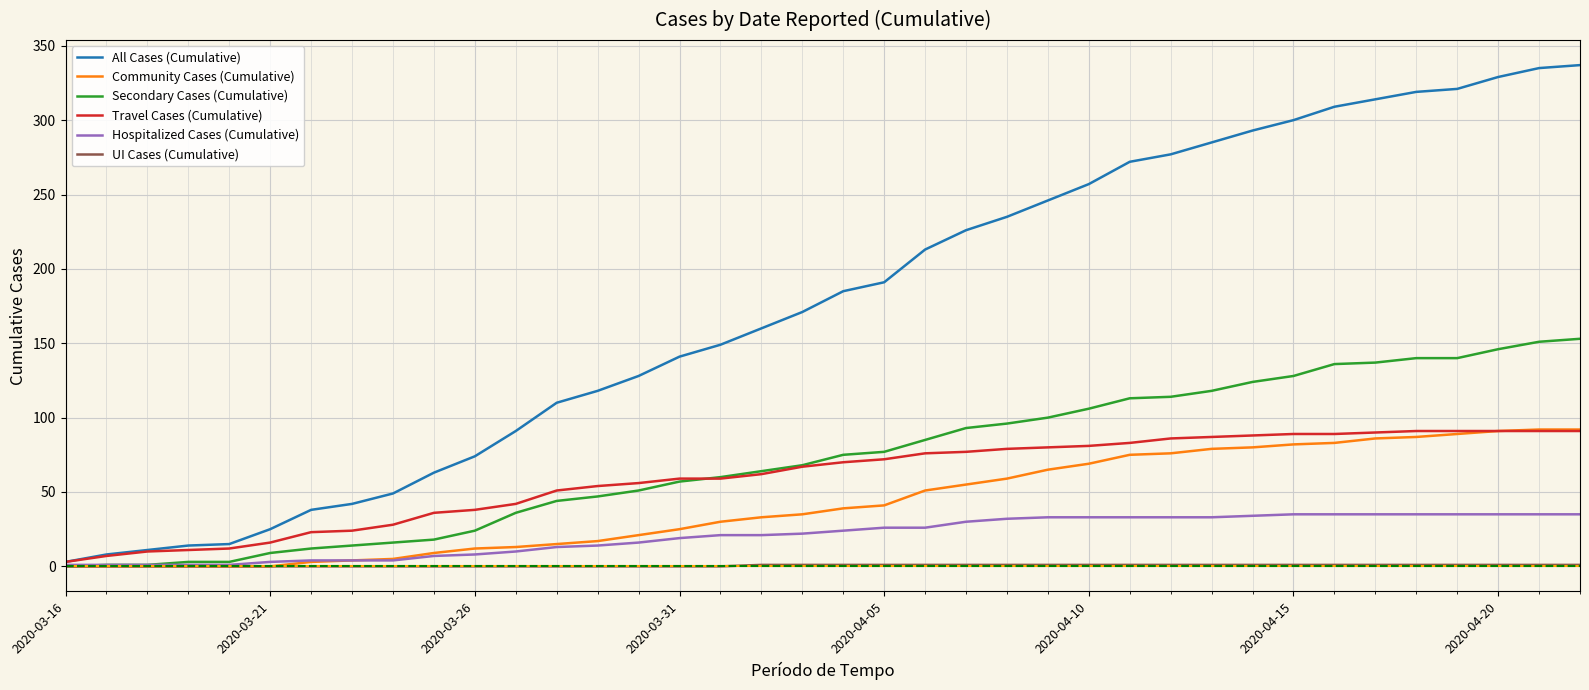

Which series has the largest total across all categories?

All Cases (Cumulative)